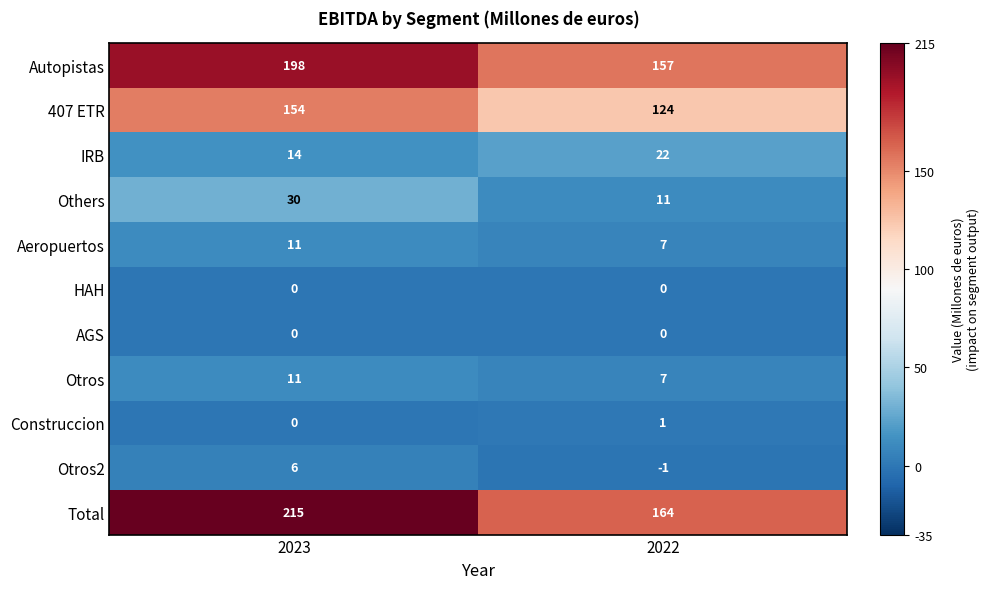

What is the approximate value of Otros at 2023?

11